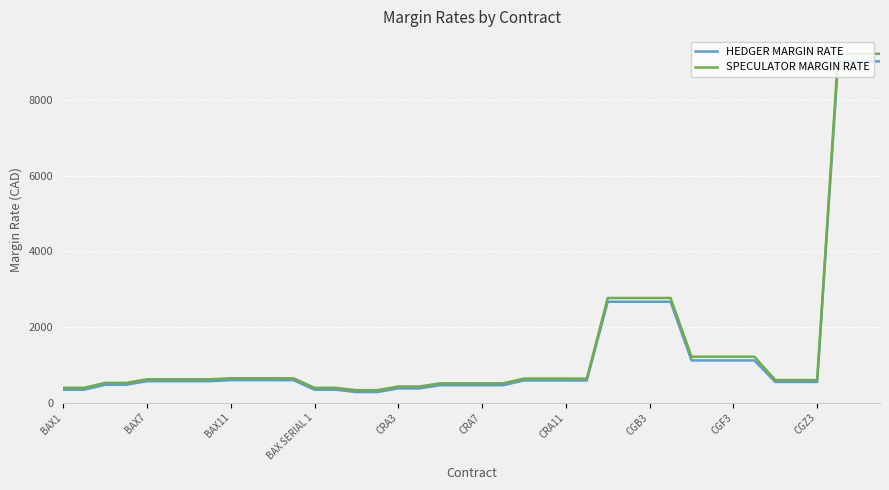

Is this an area chart (filled region under the line)?

No